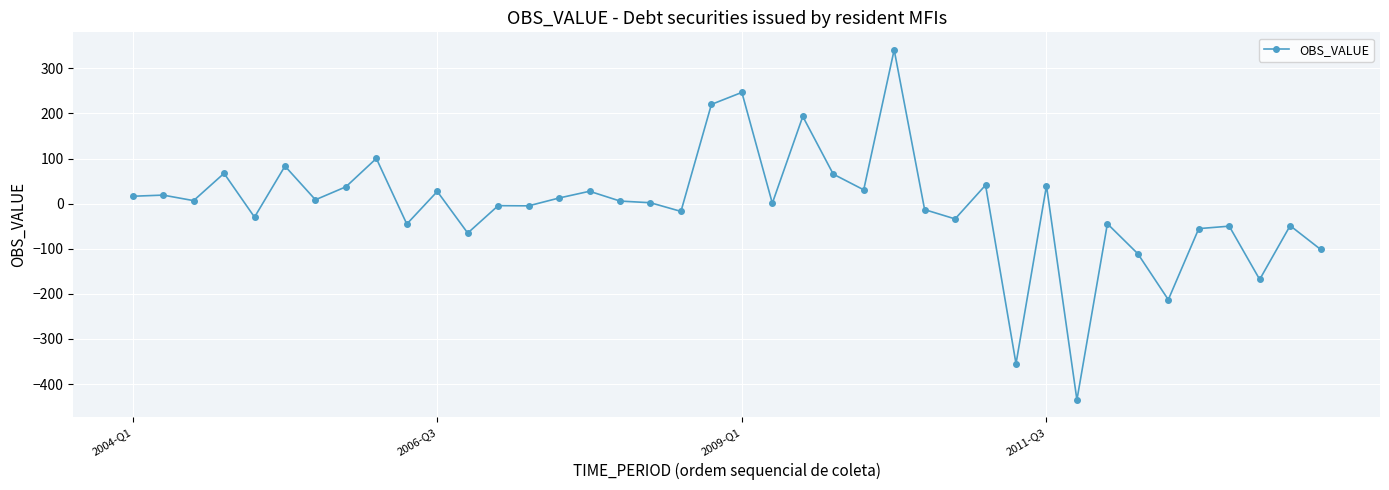

True or false: the data has more than 1 interior local peaks.

True